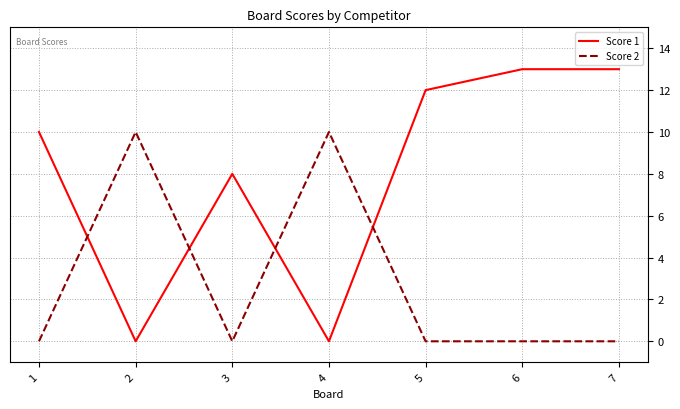

Reading left to right, what are all the values shown in this chart?

Score 1: 1=10	2=0	3=8	4=0	5=12	6=13	7=13
Score 2: 1=0	2=10	3=0	4=10	5=0	6=0	7=0